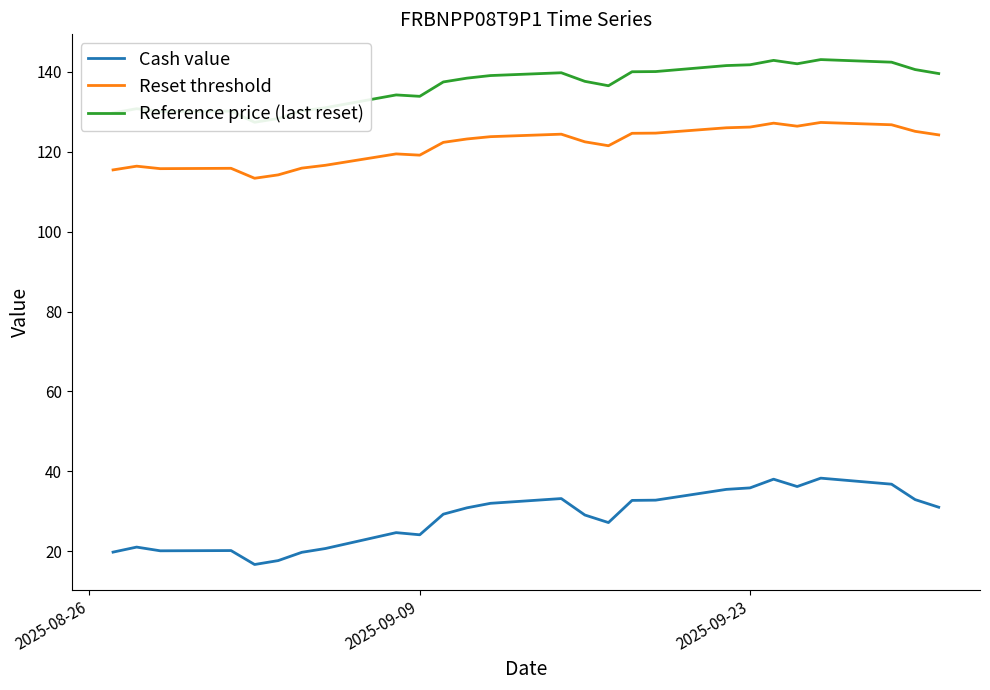

What is the value of the Reset threshold point at the 10th from the left?

119.2